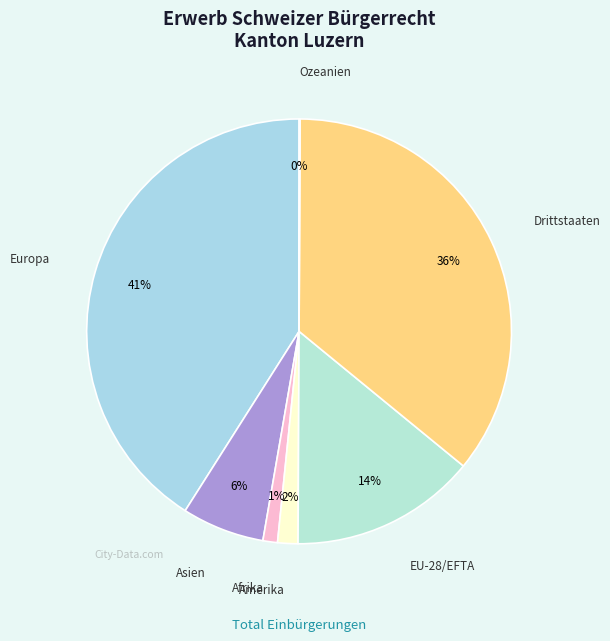

Is it true that Drittstaaten is 30% of the pie?

False